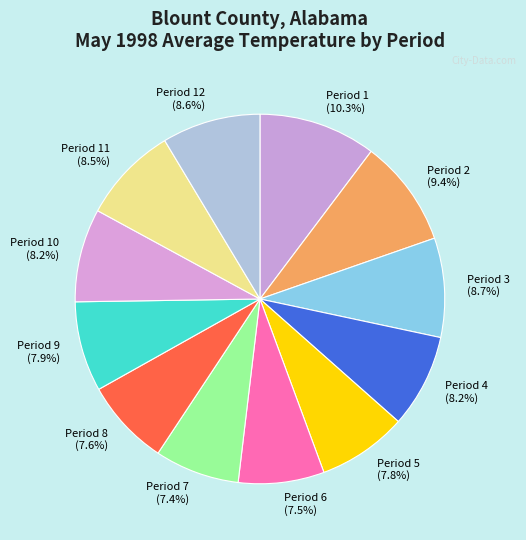

What percentage do Period 6 (7.5%) and Period 4 (8.2%) together represent?

15.7%